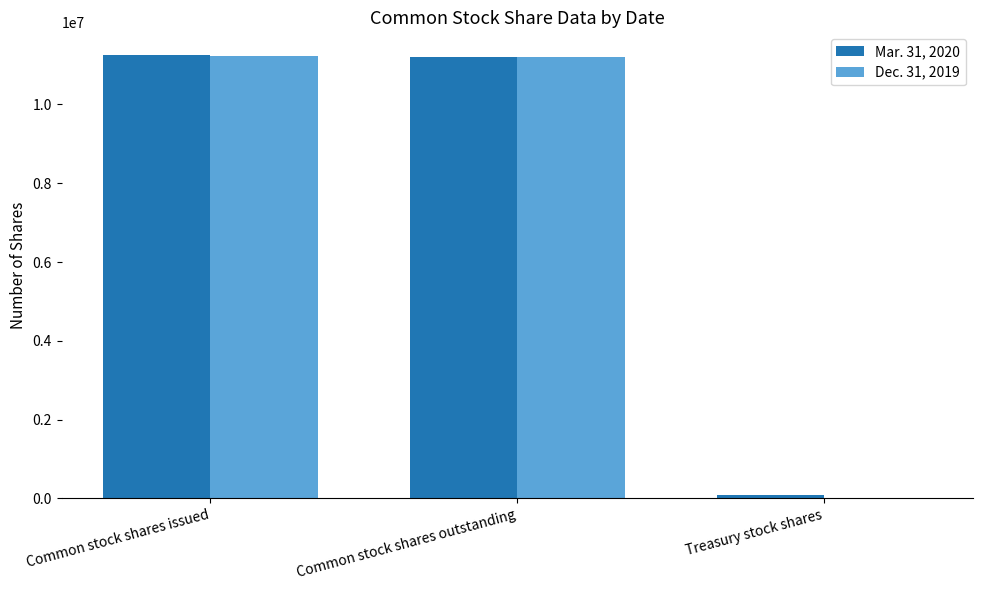

At which label is Dec. 31, 2019 closest to 5620667?

Common stock shares outstanding